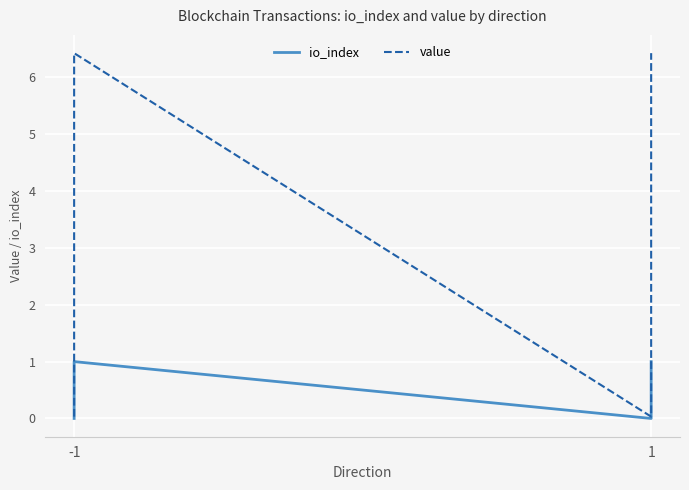

Reading right to left, list all the values displayed in this chart.

io_index: 1.0	0.0	1.0	0.0
value: 6.4	0.0	6.4	0.0